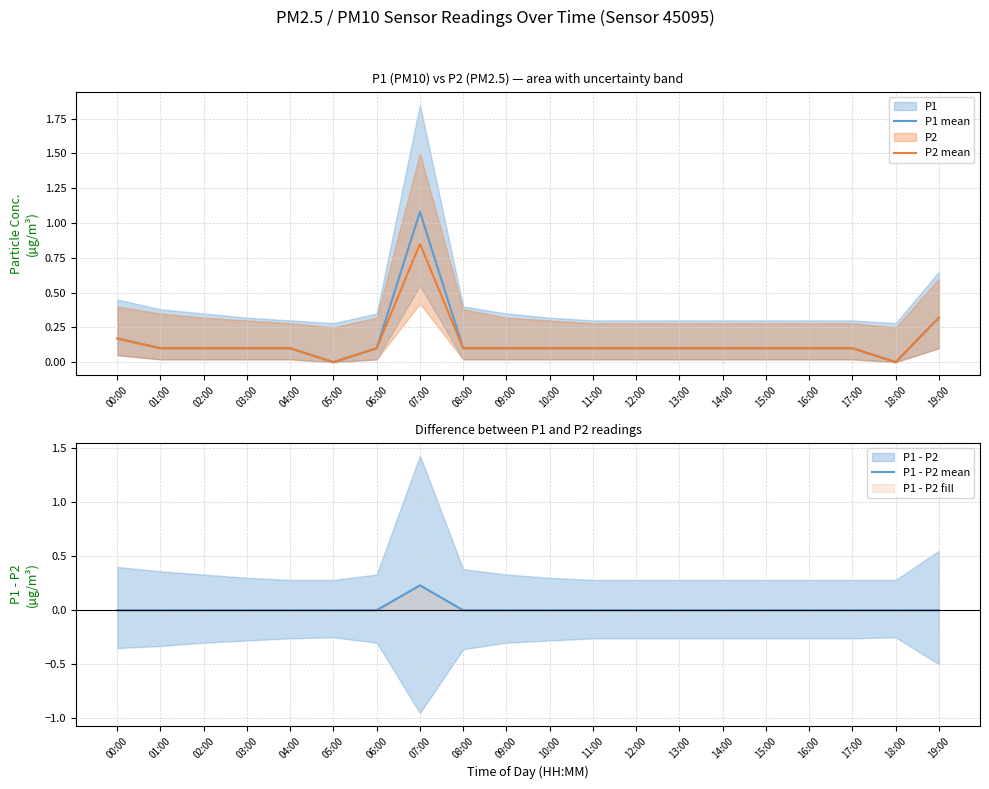

What is the value of the P2 mean point at the 1st from the left?

0.2